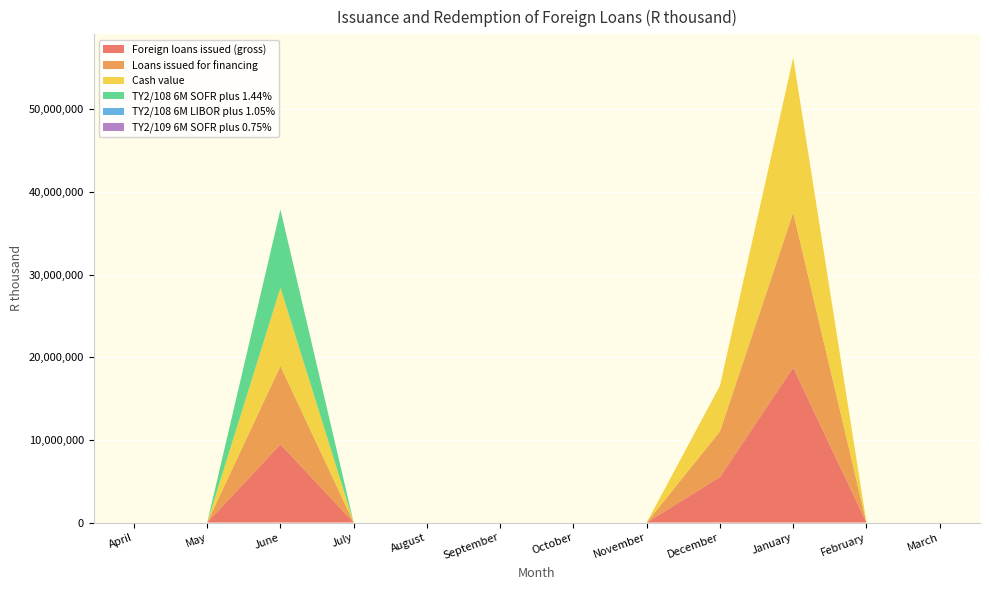

Reading left to right, extract all data points from this chart.

Foreign loans issued (gross): April=0	May=0	June=9468200	July=0	August=0	September=0	October=0	November=0	December=5517480	January=18754100	February=0	March=0
Loans issued for financing: April=0	May=0	June=9468200	July=0	August=0	September=0	October=0	November=0	December=5517480	January=18754100	February=0	March=0
Cash value: April=0	May=0	June=9468200	July=0	August=0	September=0	October=0	November=0	December=5517480	January=18754100	February=0	March=0
TY2/108 6M SOFR plus 1.44%: April=0	May=0	June=9468200	July=0	August=0	September=0	October=0	November=0	December=0	January=0	February=0	March=0
TY2/108 6M LIBOR plus 1.05%: April=0	May=0	June=0	July=0	August=0	September=0	October=0	November=0	December=0	January=0	February=0	March=0
TY2/109 6M SOFR plus 0.75%: April=0	May=0	June=0	July=0	August=0	September=0	October=0	November=0	December=0	January=0	February=0	March=0